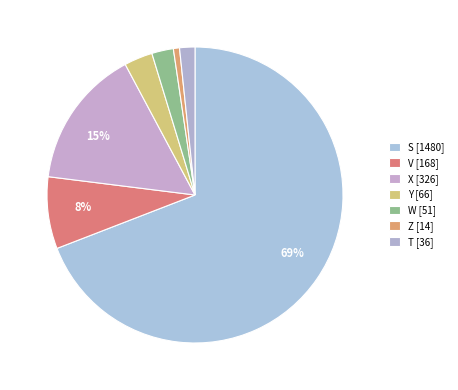

How many slices are in this pie chart?

7